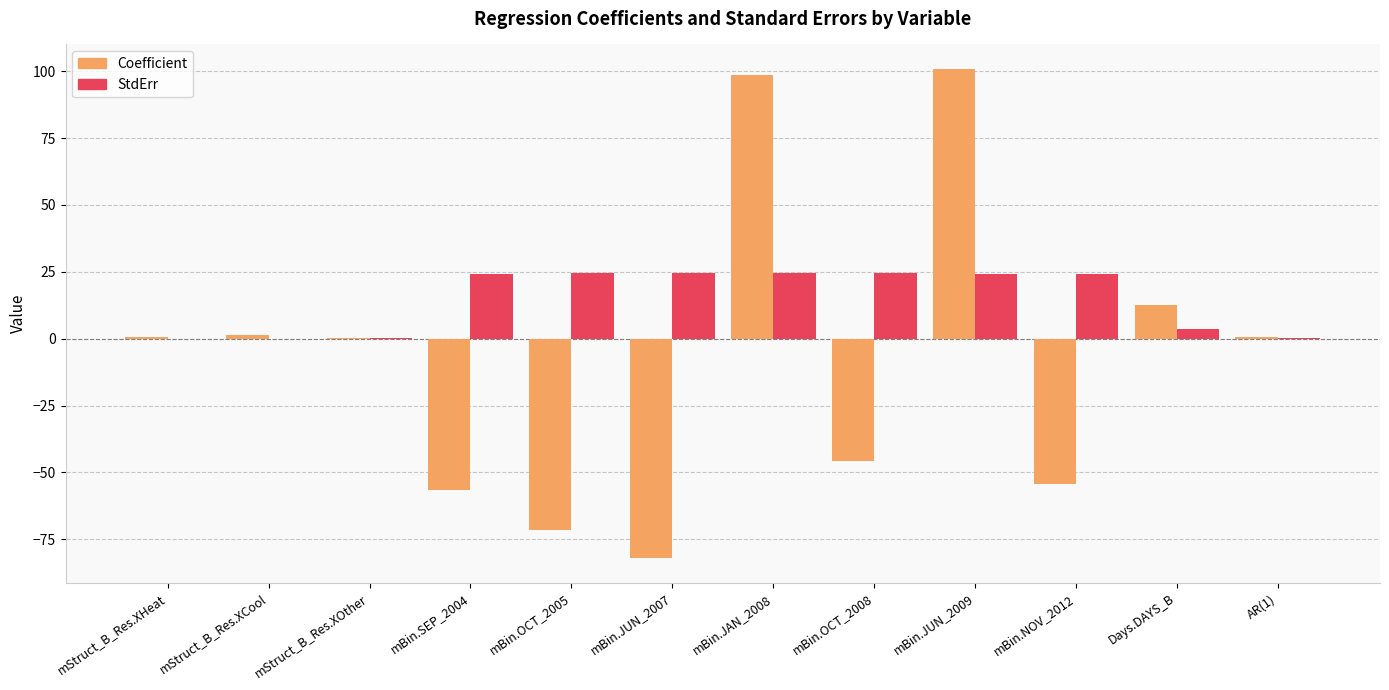

How many groups of bars are there?

12